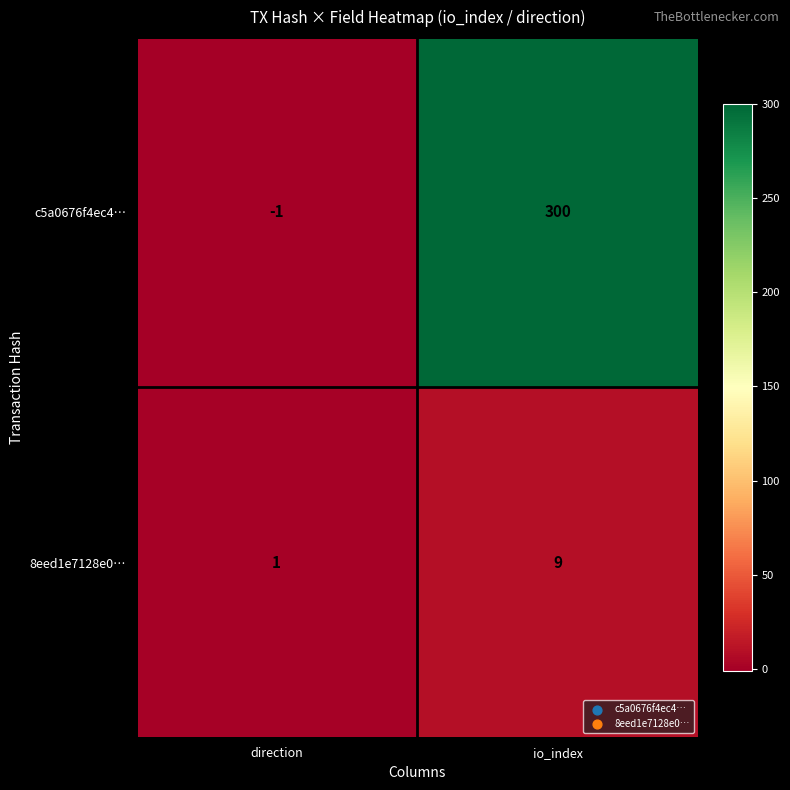

At which label does 8eed1e7128e0… reach its minimum?

direction